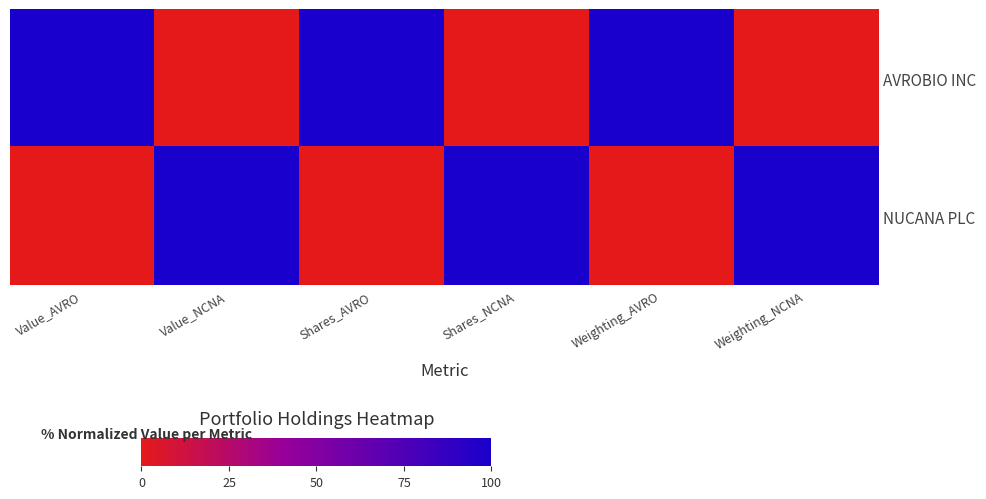

Reading left to right, transcribe all the data shown in this chart.

AVROBIO INC: Value_AVRO=100	Value_NCNA=0	Shares_AVRO=100	Shares_NCNA=0	Weighting_AVRO=100	Weighting_NCNA=0
NUCANA PLC: Value_AVRO=0	Value_NCNA=100	Shares_AVRO=0	Shares_NCNA=100	Weighting_AVRO=0	Weighting_NCNA=100